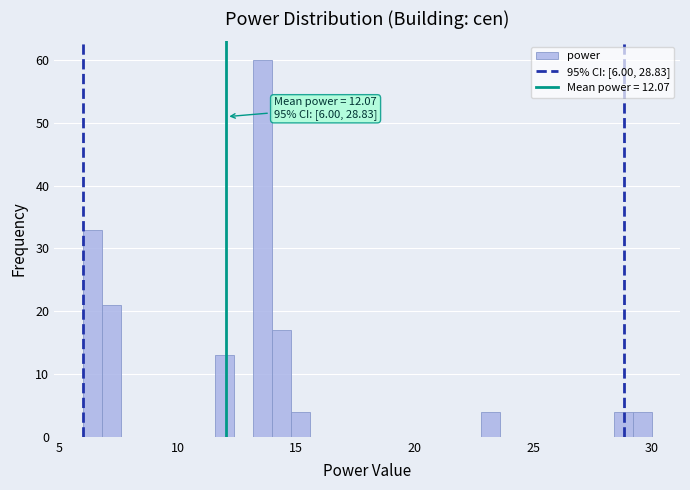

Read against the x-axis, roughly where is the centre of the tallest bar?

13.5